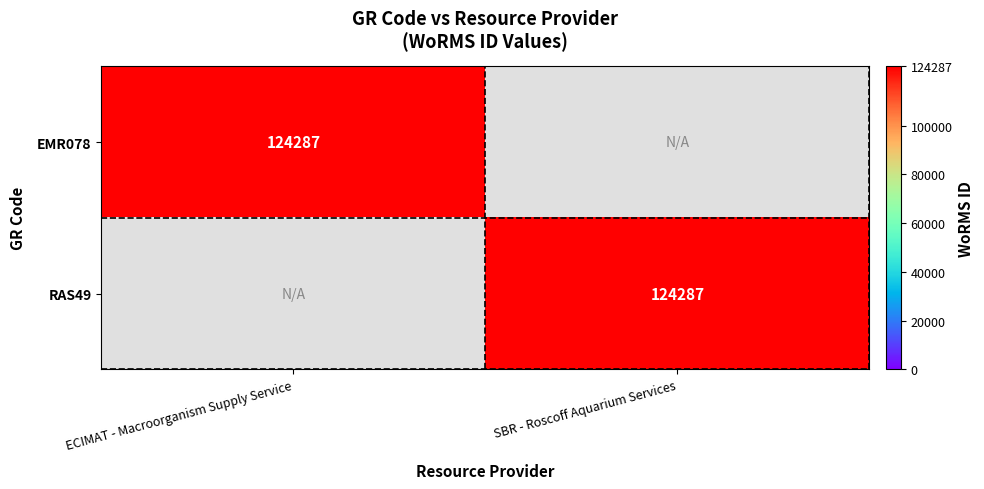

Is it true that RAS49 equals 196381 at SBR - Roscoff Aquarium Services?

False